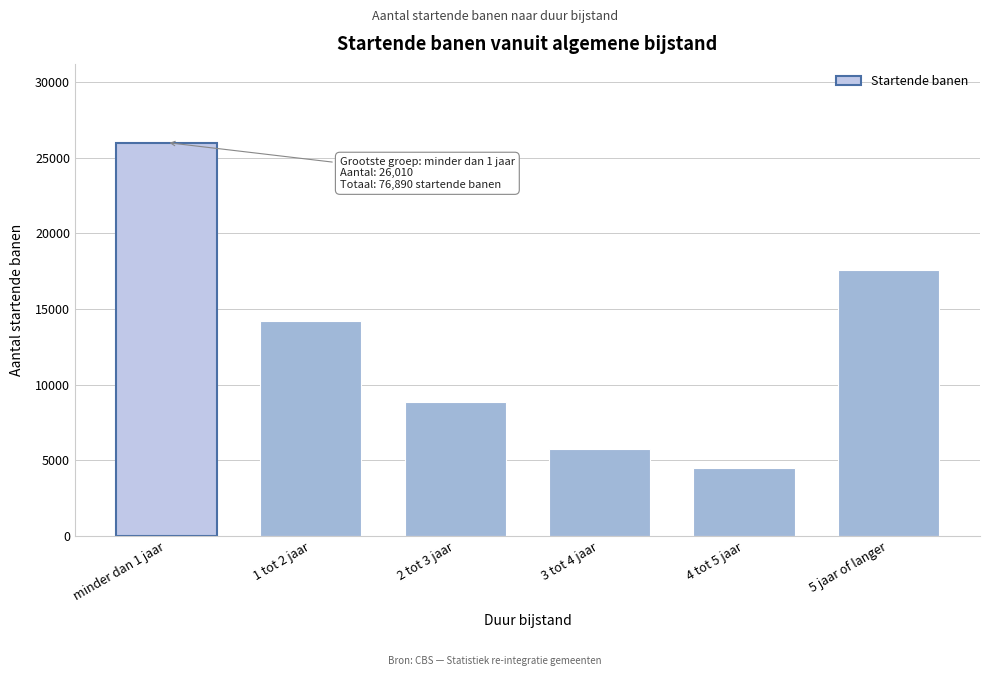

Reading right to left, extract all data points from this chart.

17570	4510	5730	8860	14230	26010